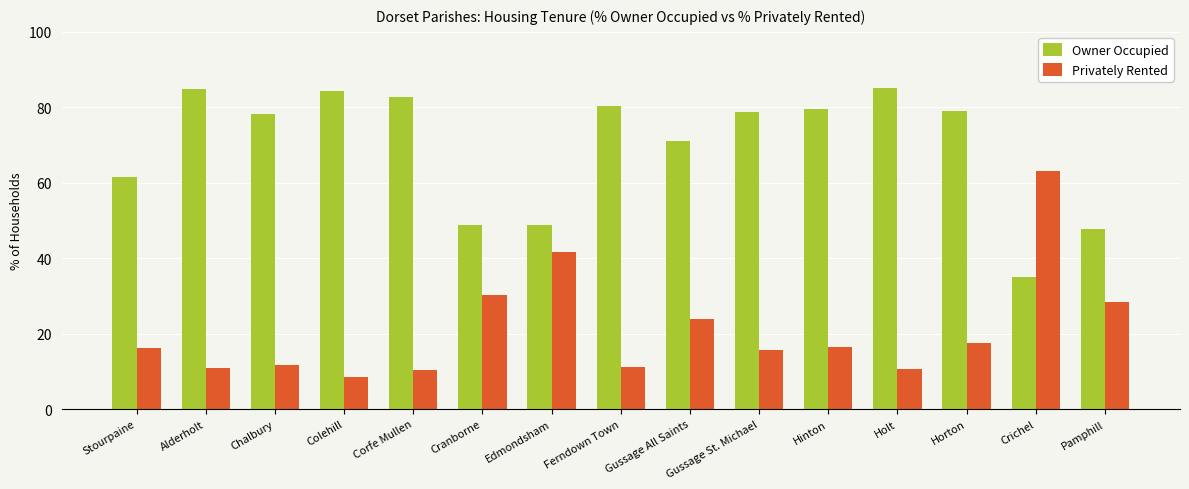

What is the minimum value for Privately Rented?

8.5